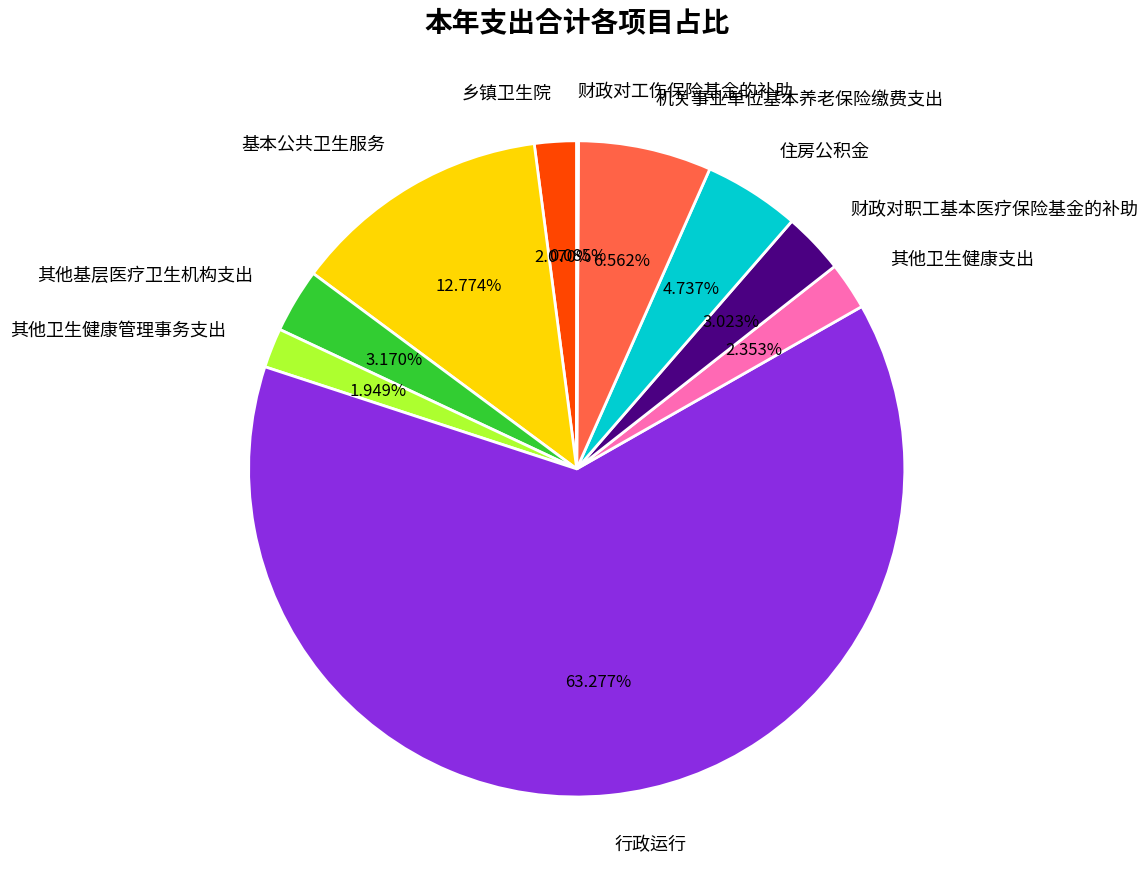

Combined, what portion of the pie is 其他卫生健康支出 and 机关事业单位基本养老保险缴费支出?

8.9%